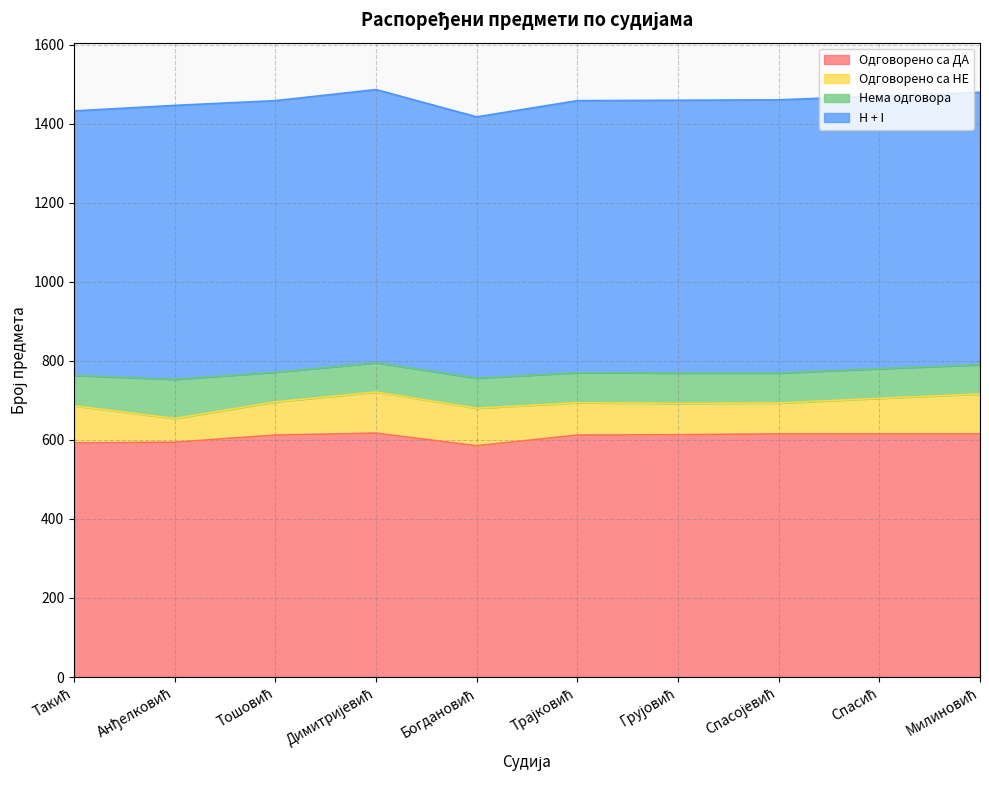

What is the minimum value for H + I?

661